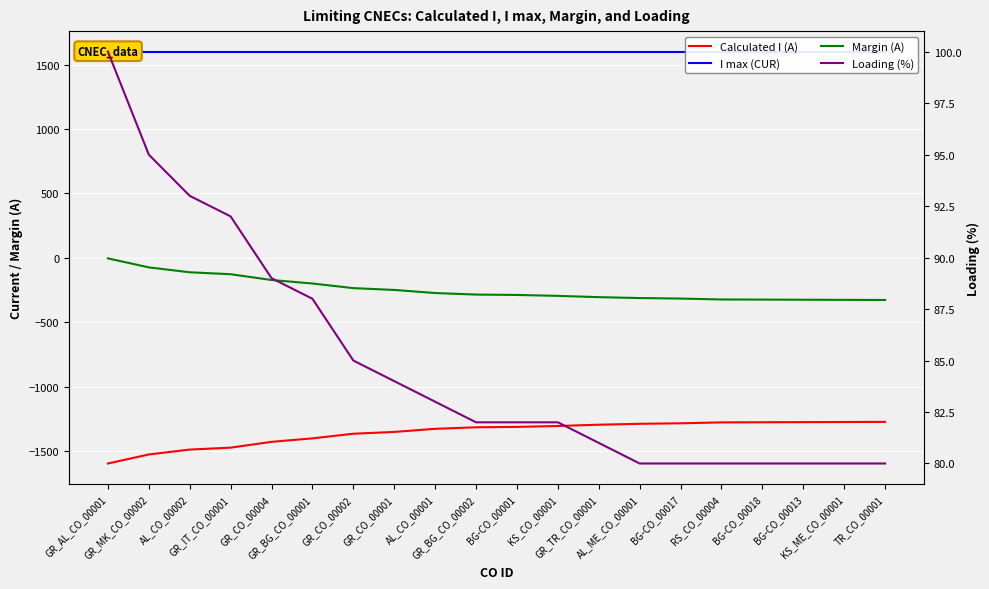

What is the value of the Calculated I (A) point at the 6th from the left?

-1401